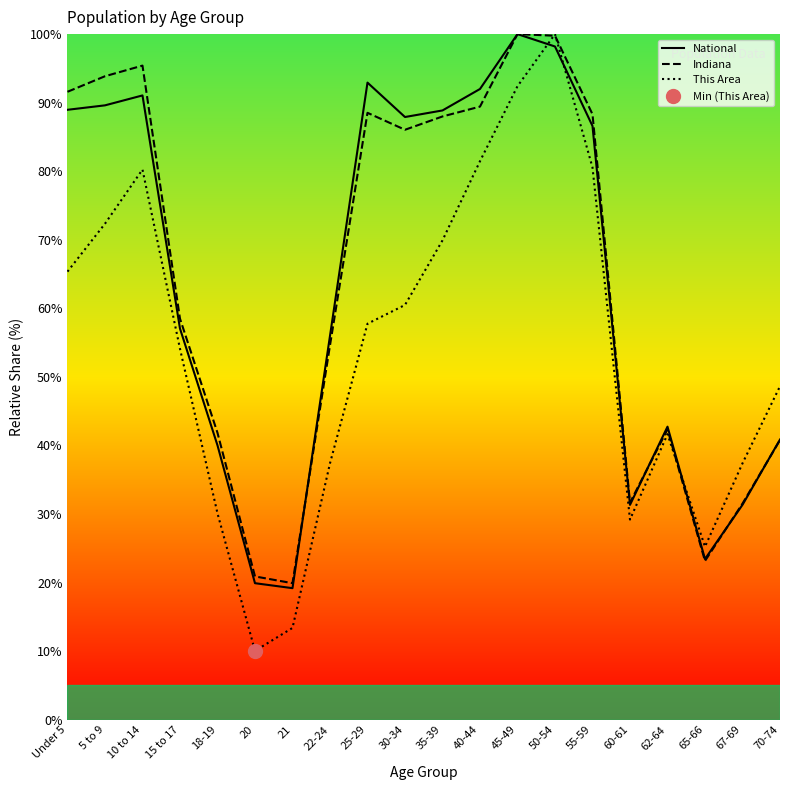

How many data points in This Area are above 57?

10